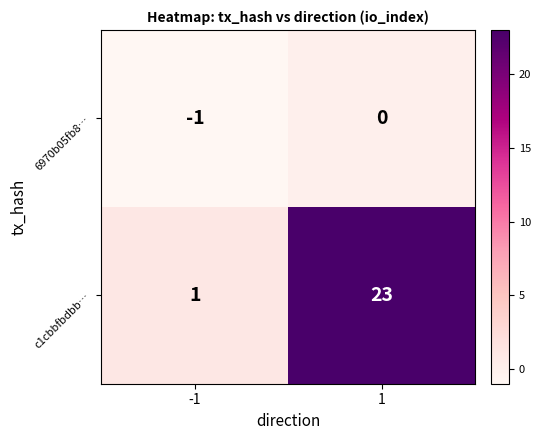

Reading left to right, extract all data points from this chart.

6970b05fb8…: -1	0
c1cbbfbdbb…: 1	23